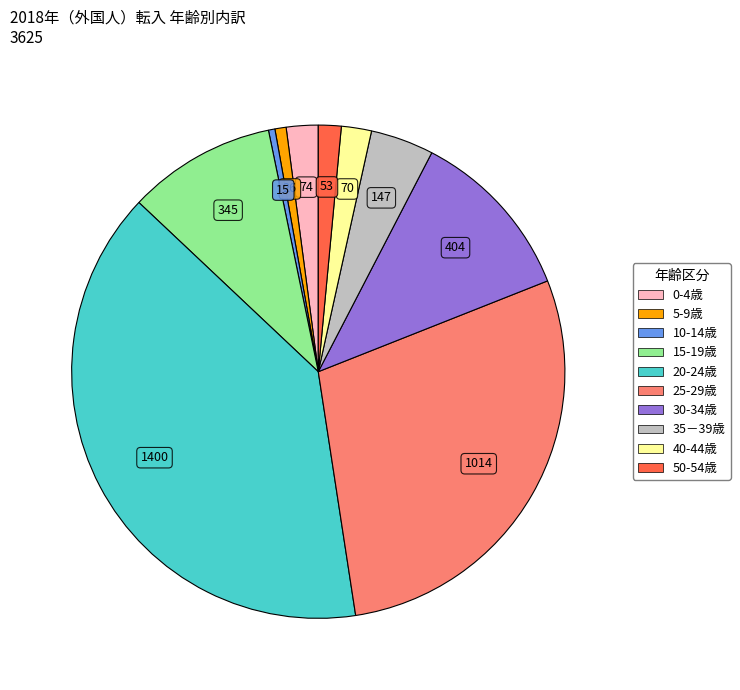

Which has a higher value, 5-9歳 or 0-4歳?

0-4歳